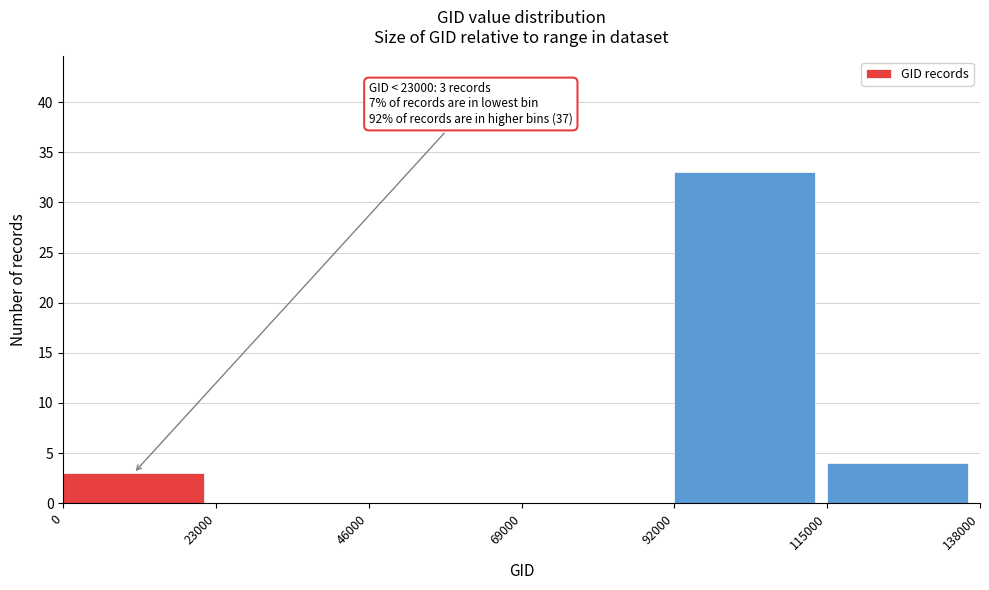

Over which range of the x-axis is the bar tallest?

92000 to 115000